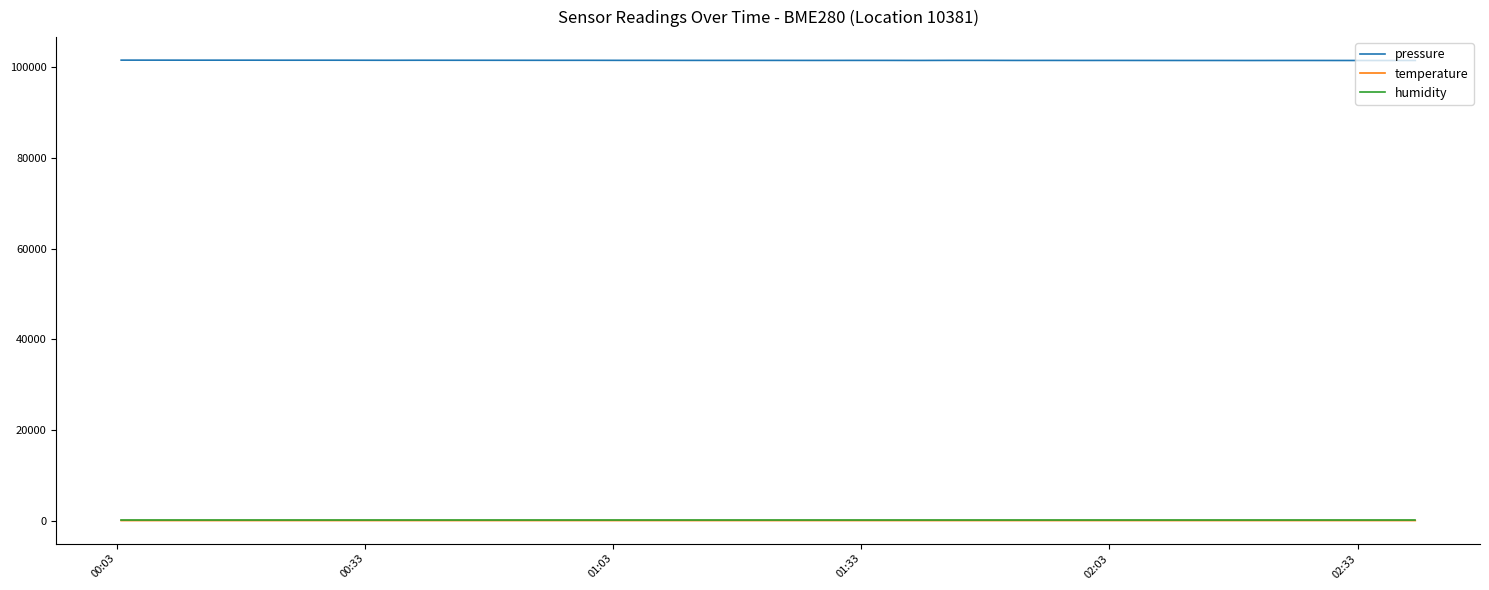

Which series has the largest total across all categories?

pressure